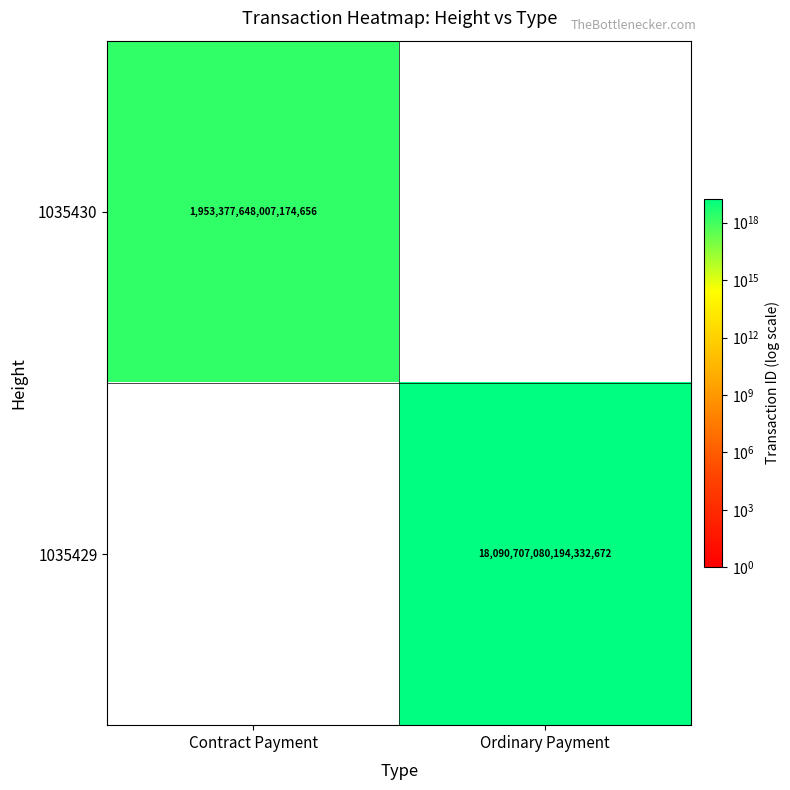

True or false: 1035429 has a value of 7529838611064560640 at Ordinary Payment.

False